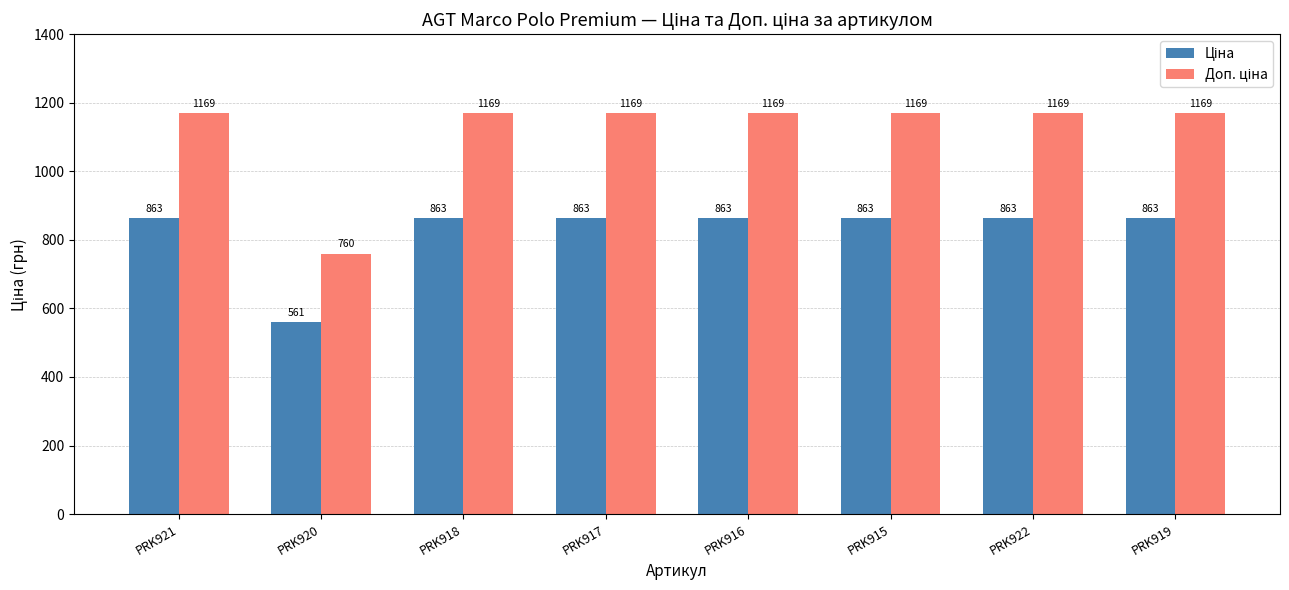

At which category does the chart reach its minimum across all series?

PRK920